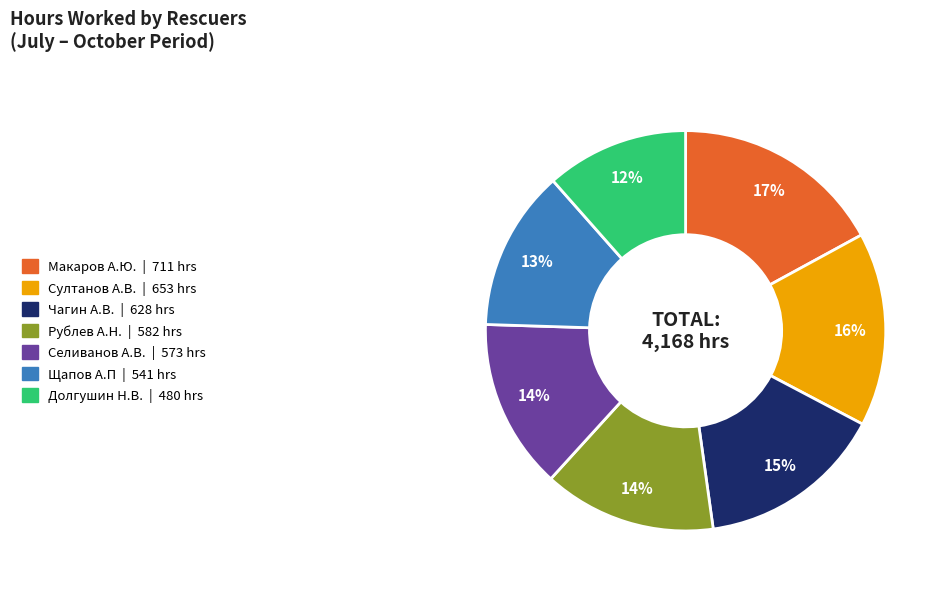

Which slice is the largest?

Макаров А.Ю.